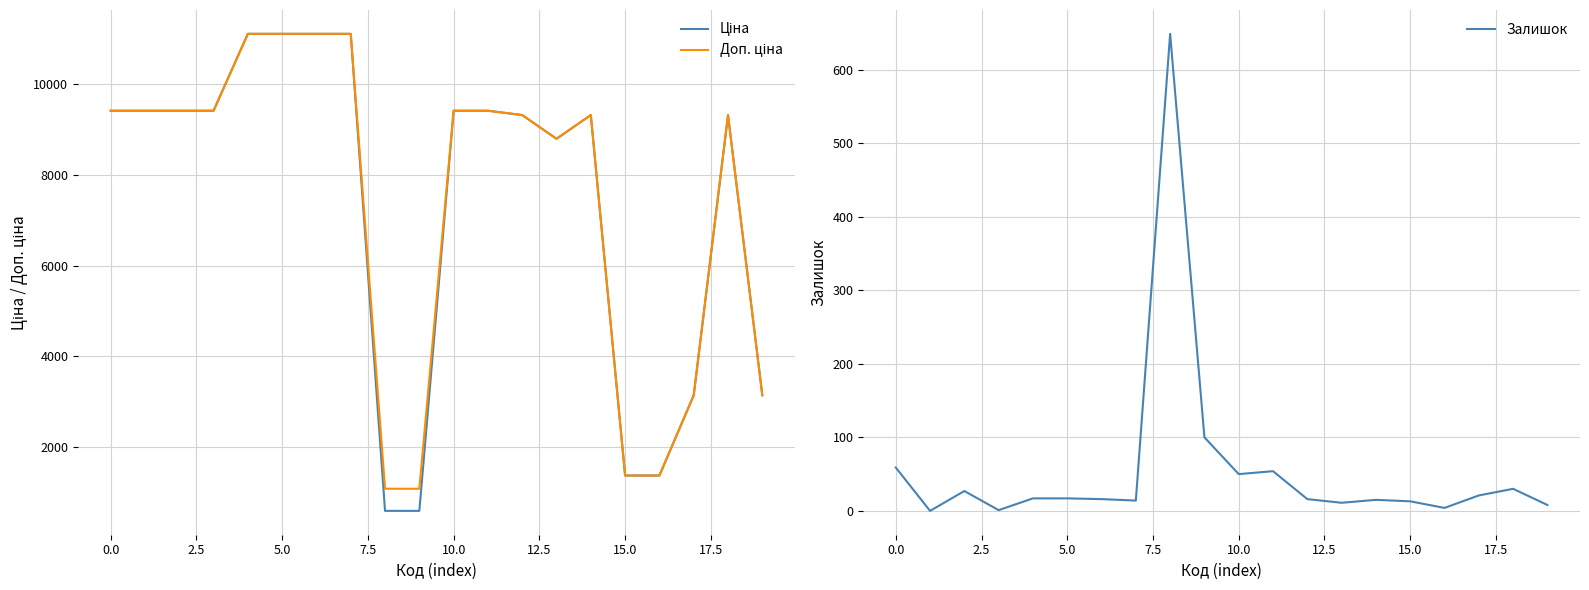

What is the highest value of the Залишок series?

649